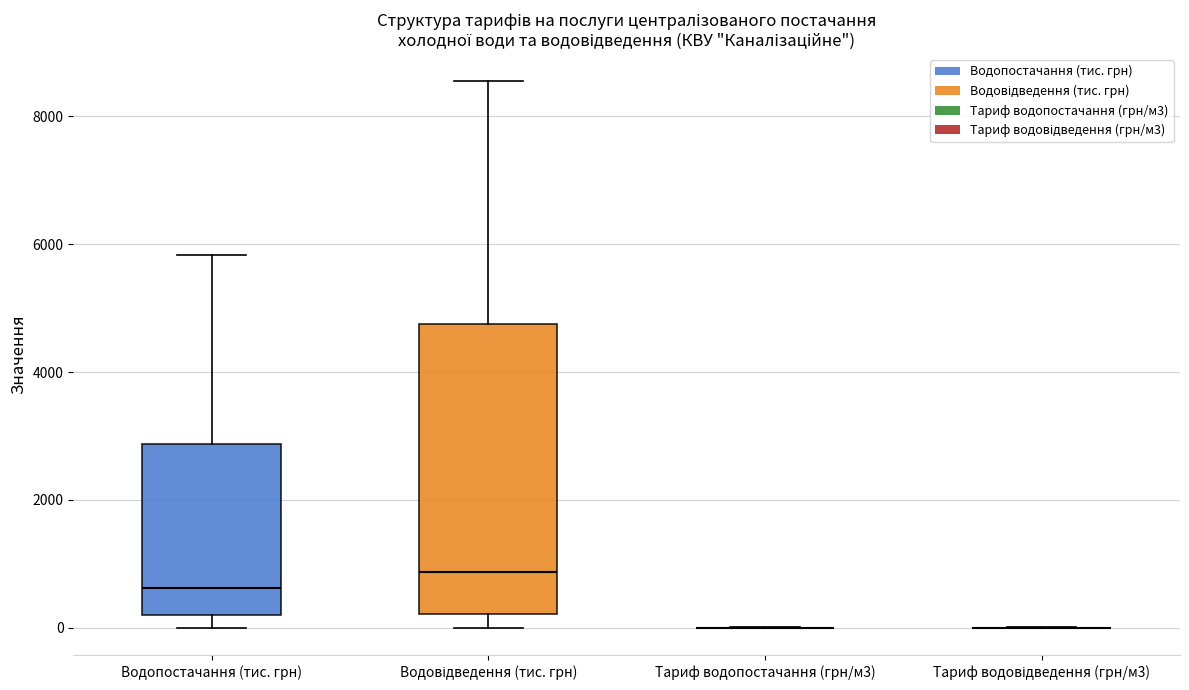

Which box is the tallest, from its lower edge to its upper edge?

Водовідведення (тис. грн)